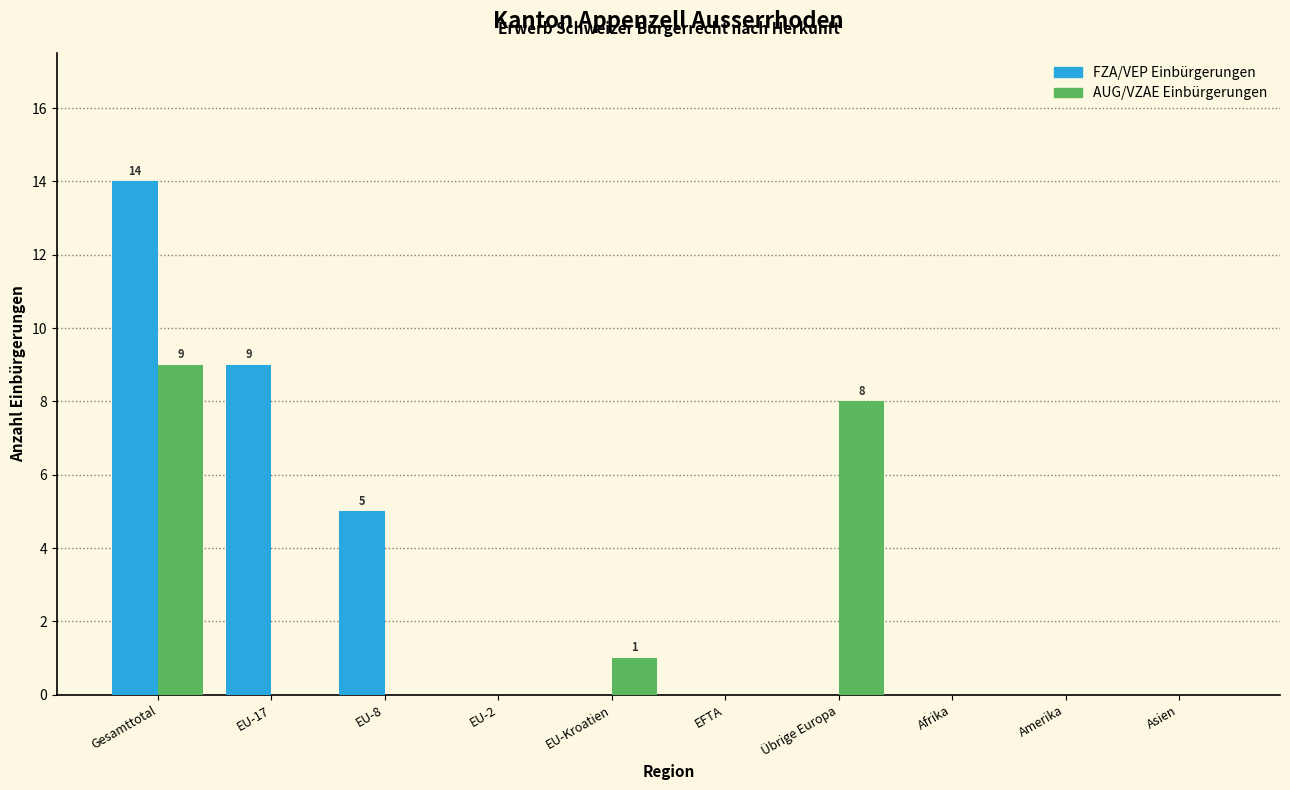

Reading left to right, extract all data points from this chart.

FZA/VEP Einbürgerungen: Gesamttotal=14	EU-17=9	EU-8=5	EU-2=0	EU-Kroatien=0	EFTA=0	Übrige Europa=0	Afrika=0	Amerika=0	Asien=0
AUG/VZAE Einbürgerungen: Gesamttotal=9	EU-17=0	EU-8=0	EU-2=0	EU-Kroatien=1	EFTA=0	Übrige Europa=8	Afrika=0	Amerika=0	Asien=0